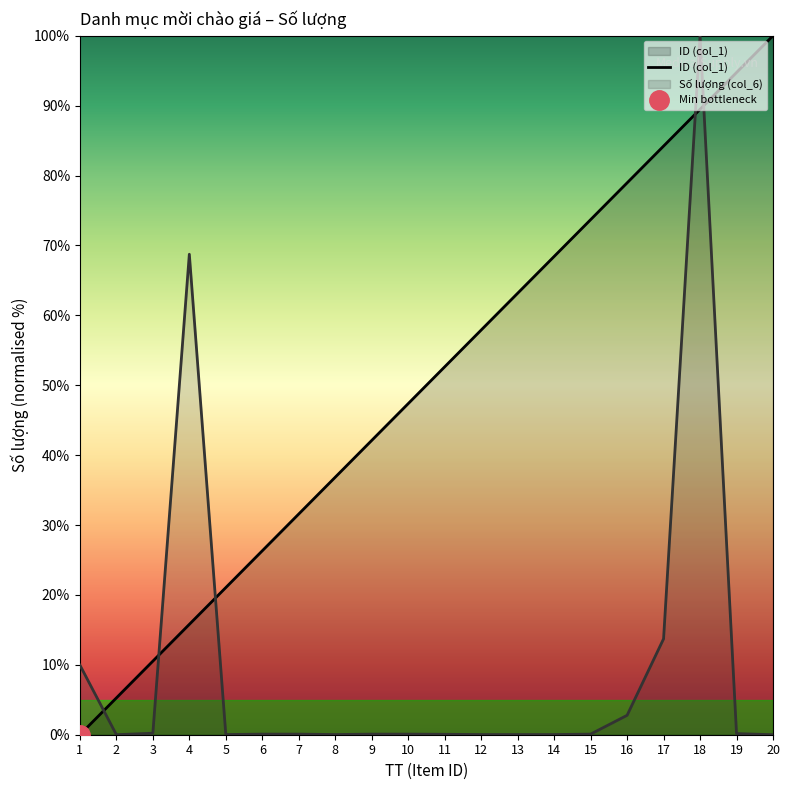

Rank the categories by value from highest to lowest.

20, 19, 18, 17, 16, 15, 14, 13, 12, 11, 10, 9, 8, 7, 6, 5, 4, 3, 2, 1